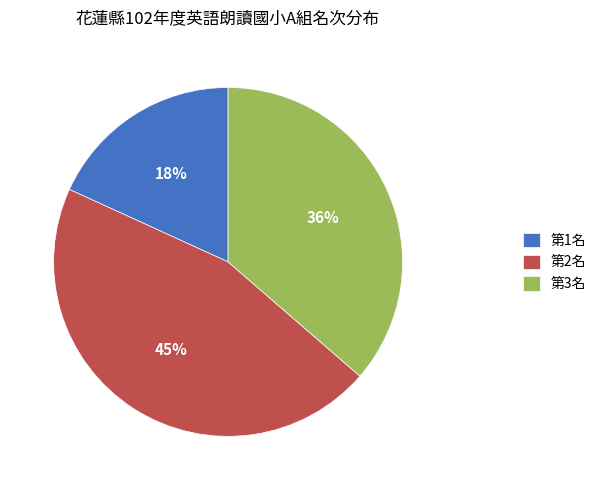

Count the number of slices in the pie.

3